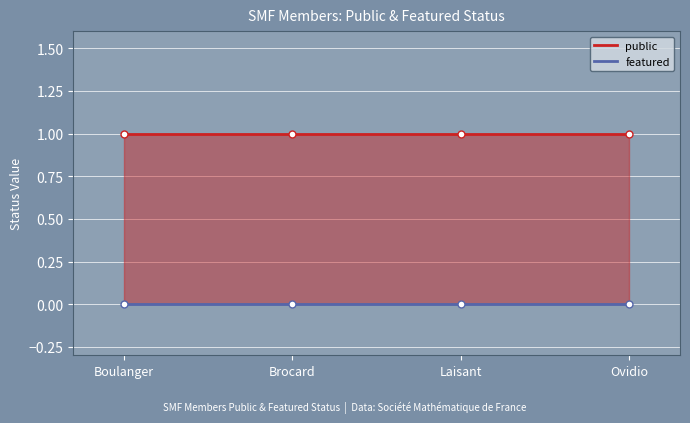

Does the chart display data point markers on the line(s)?

Yes